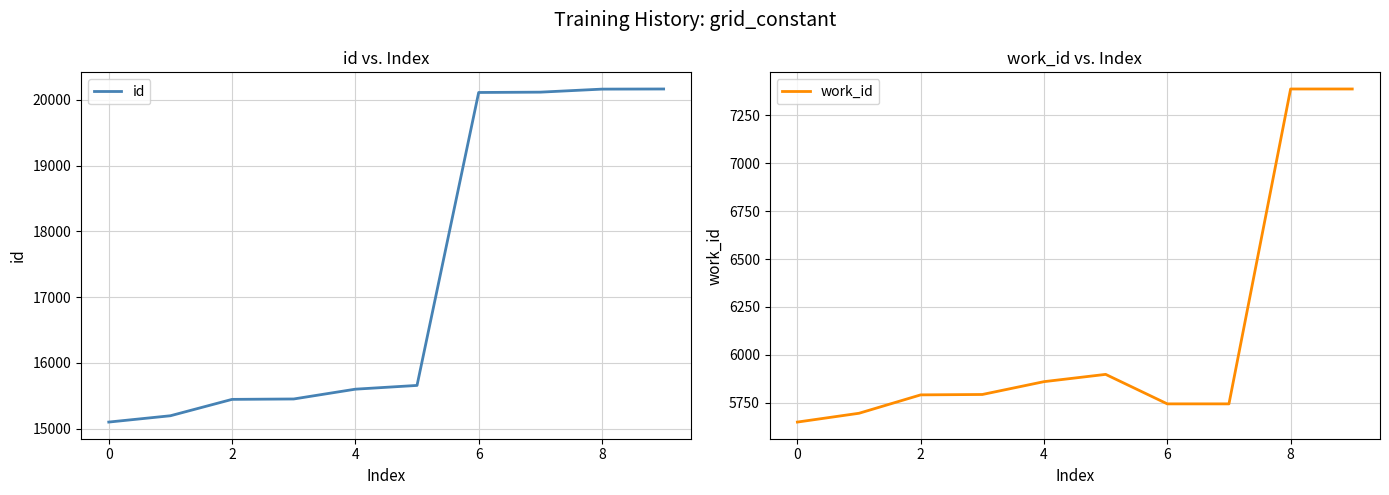

True or false: work_id and id cross at least once.

False